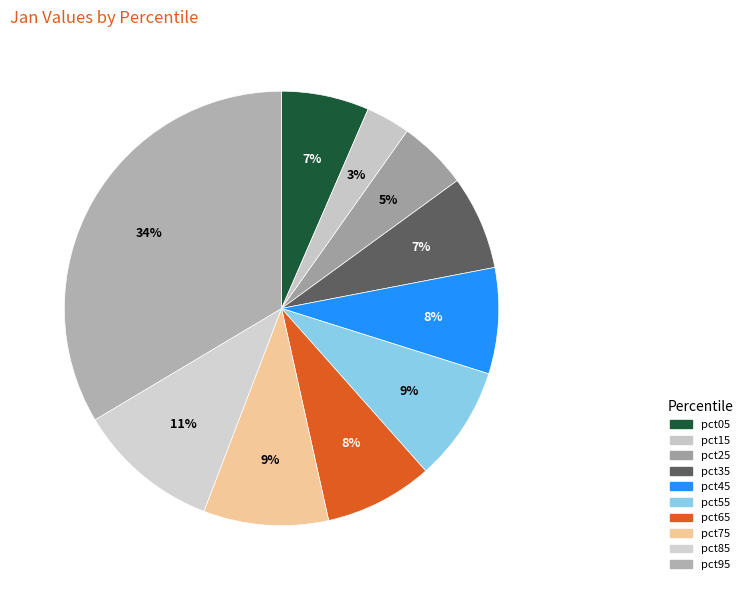

Between pct35 and pct55, which is larger?

pct55